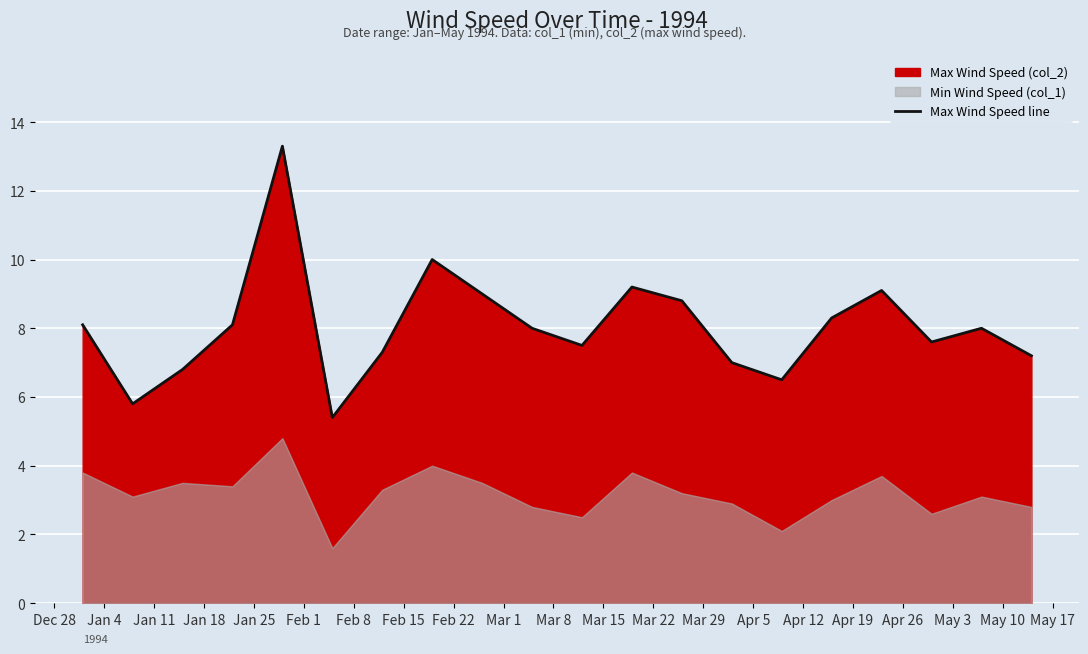

Rank the categories by value from lowest to highest.

Feb 1, Jan 4, Apr 5, Jan 11, Mar 29, May 10, Feb 8, Mar 8, Apr 26, Mar 1, May 3, Dec 28, Jan 18, Apr 12, Mar 22, Feb 22, Apr 19, Mar 15, Feb 15, Jan 25